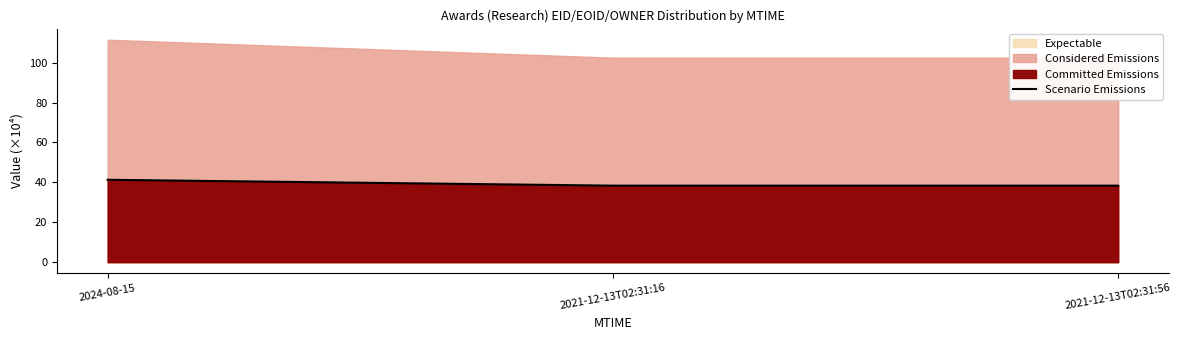

Which has a higher value, 2021-12-13T02:31:56 or 2021-12-13T02:31:16?

2021-12-13T02:31:16